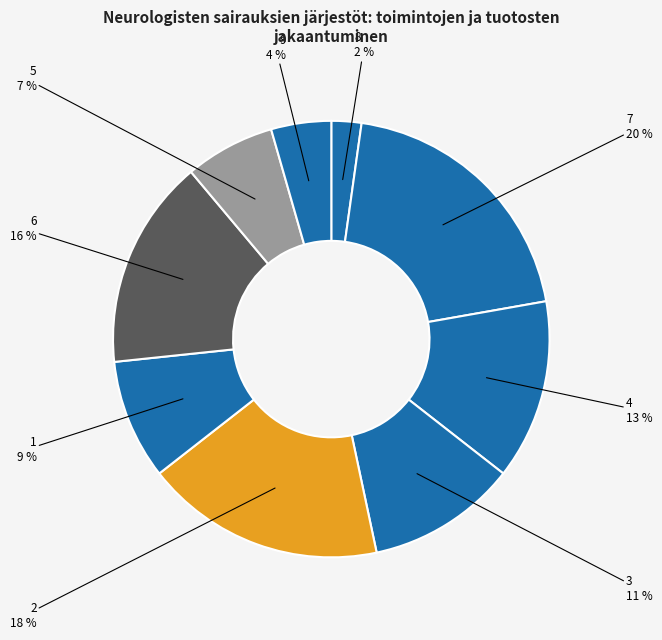

What is the ratio of the value at 5 to the value at 7?

0.3